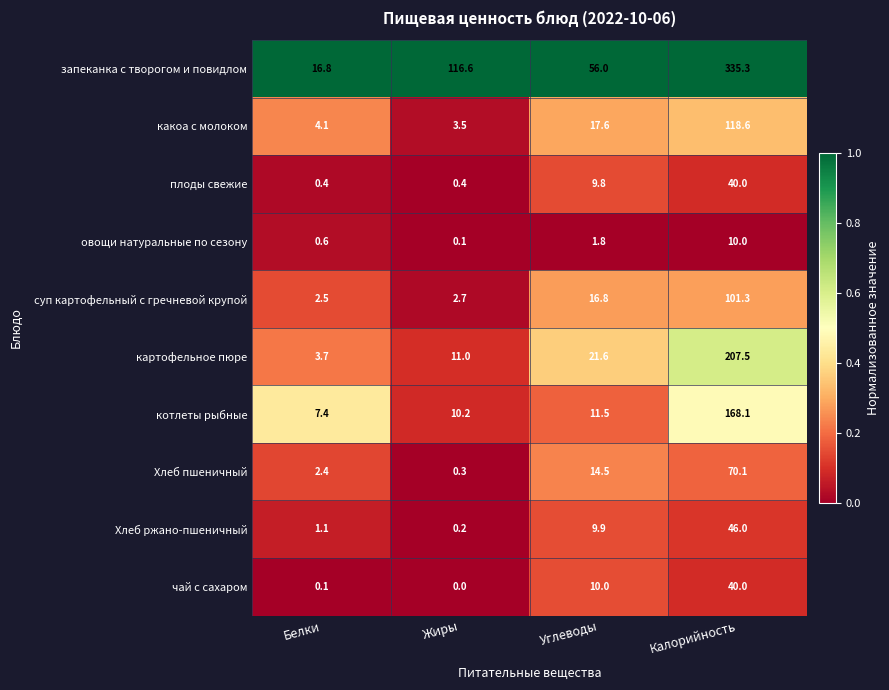

The value of Хлеб пшеничный at Жиры is 0.3. True or false?

True